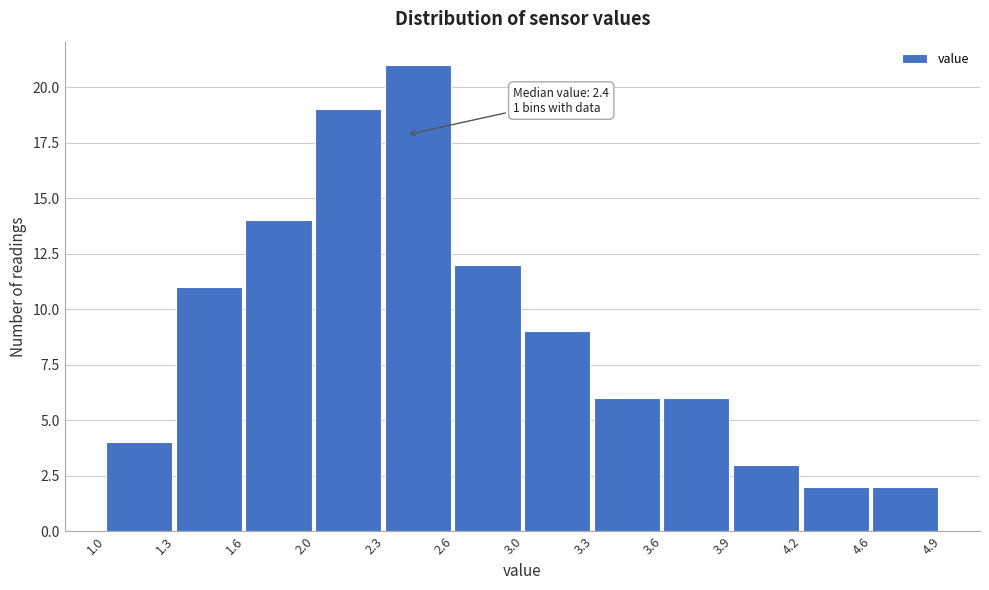

Reading left to right, extract all data points from this chart.

1.0=4	1.3=11	1.6=14	2.0=19	2.3=21	2.6=12	3.0=9	3.3=6	3.6=6	3.9=3	4.2=2	4.6=2